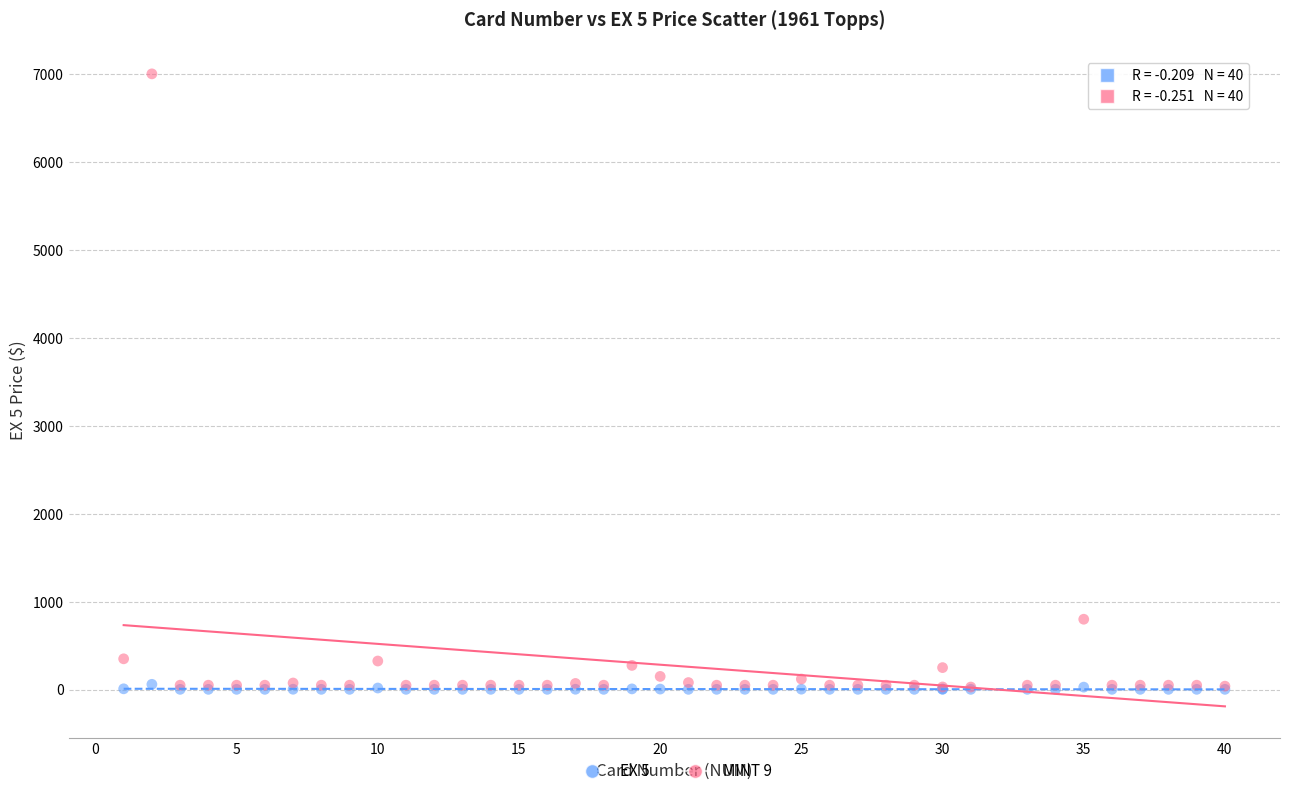

Across all series, what Y value is closest to 3501?

800